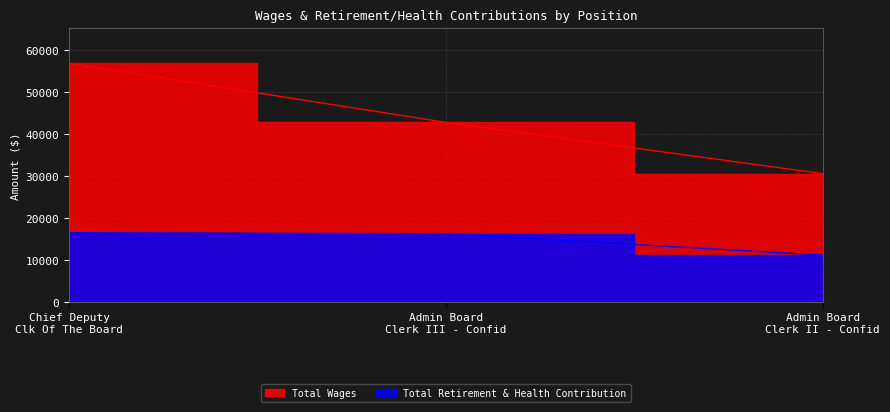

Rank the series at Admin Board Clerk II - Confid from lowest to highest value.

Total Retirement & Health Contribution, Total Wages